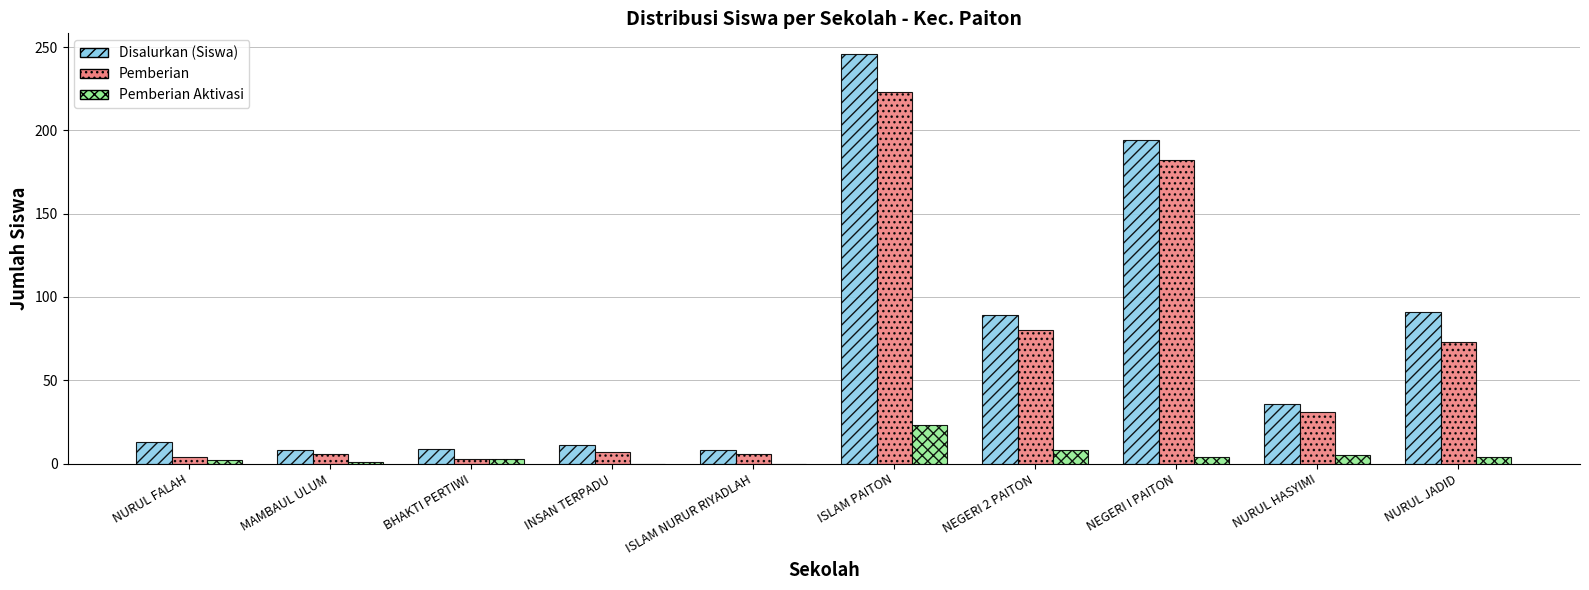

Where is Pemberian nearest to the value 113?

NEGERI 2 PAITON